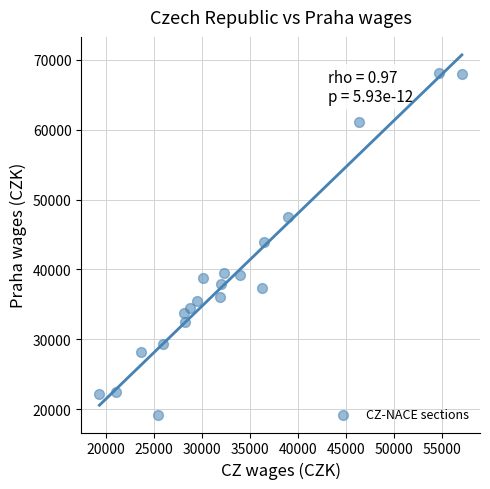

What is the range of X values (max minus min)?

37754